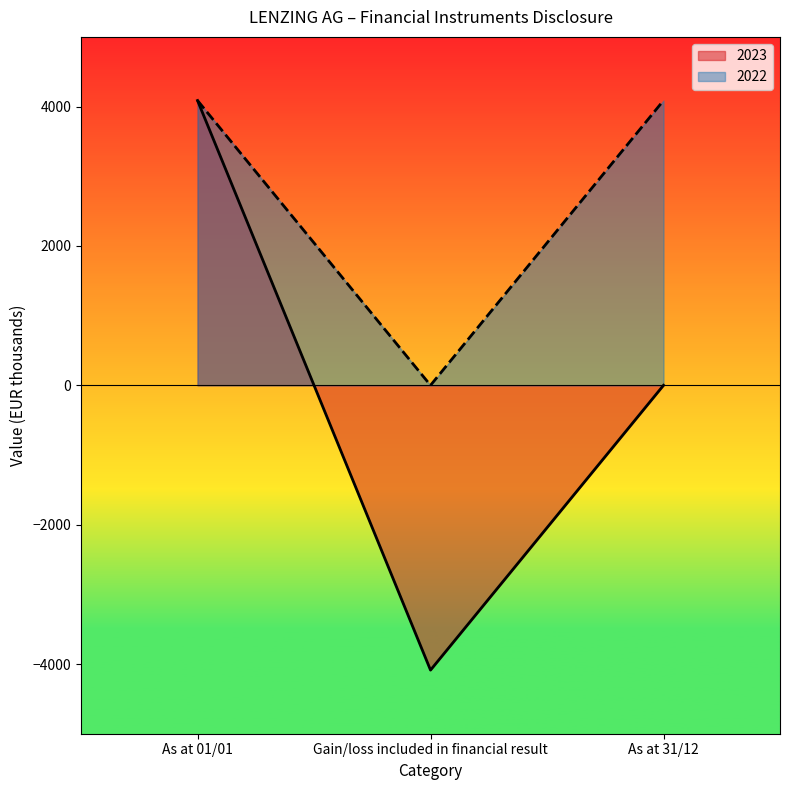

The 2022 series shows 2444 at Gain/loss included in financial result. True or false?

False